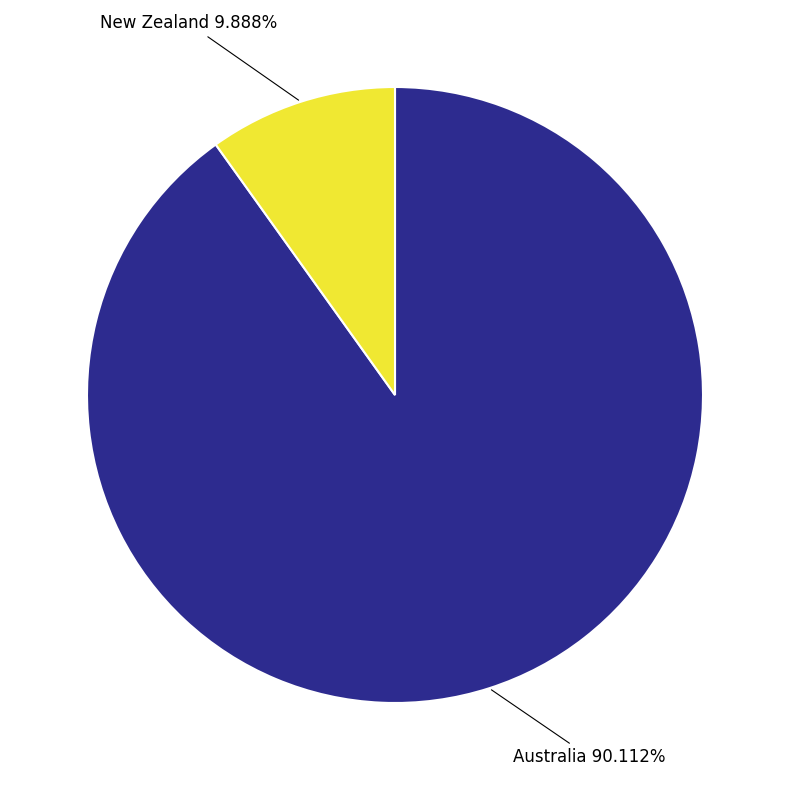

Is it true that Australia is 78% of the pie?

False